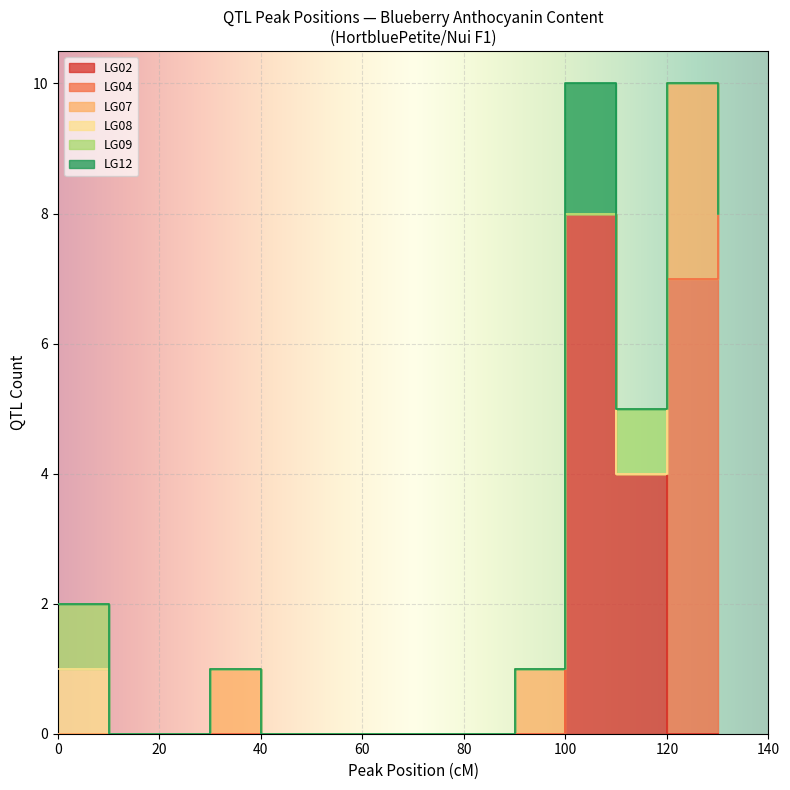

How many data points are above 3?

11